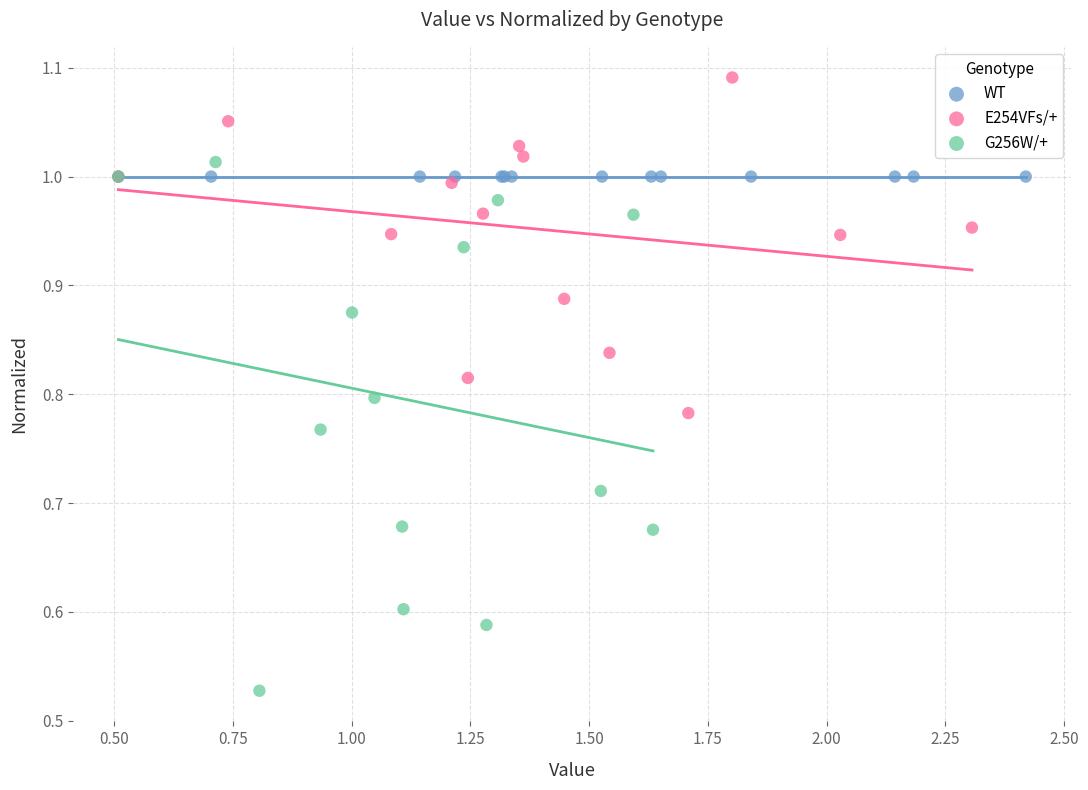

Which series contains the highest Y value?

E254VFs/+